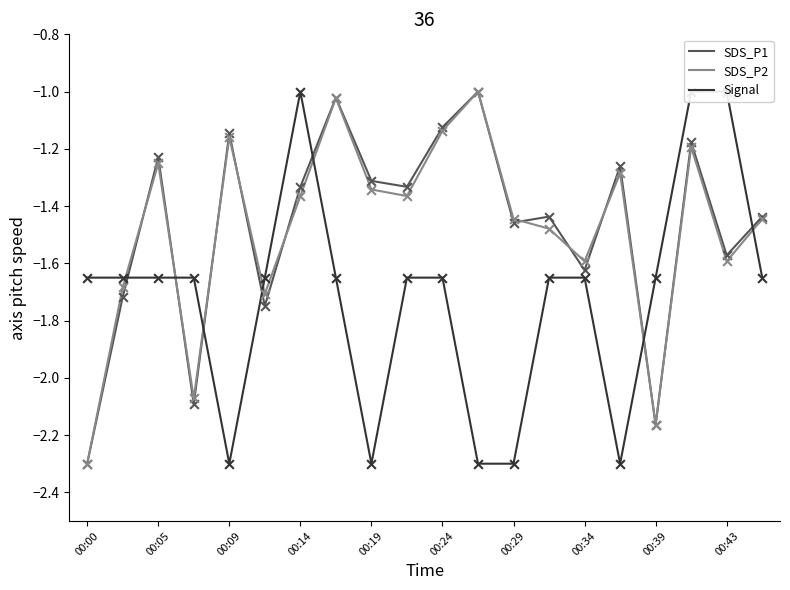

The value of SDS_P1 at 00:29 is -2.3. True or false?

False